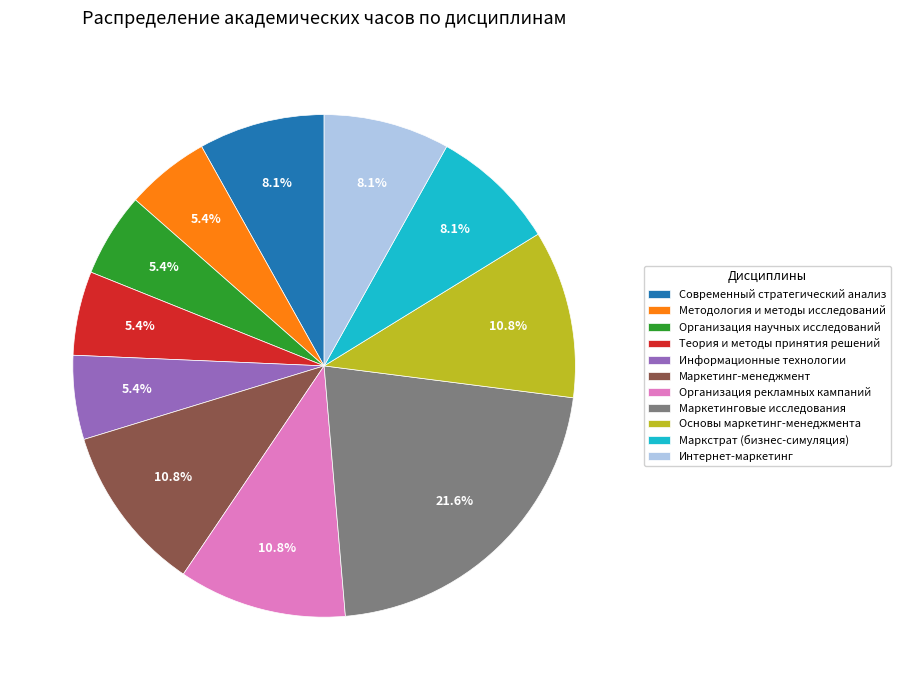

How many segments does this pie chart have?

11